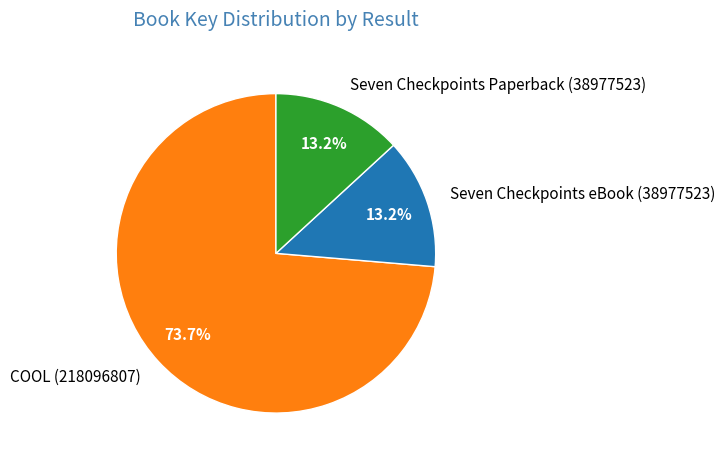

Which category accounts for the majority?

COOL (218096807)